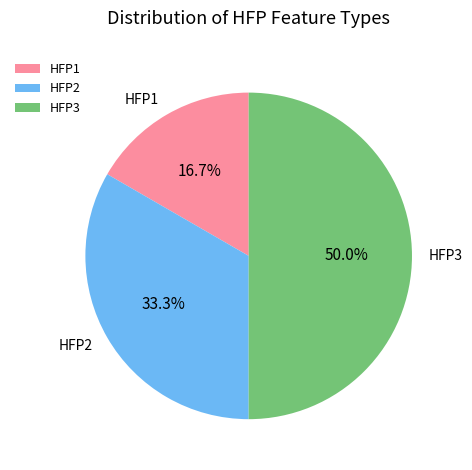

How many slices are in this pie chart?

3